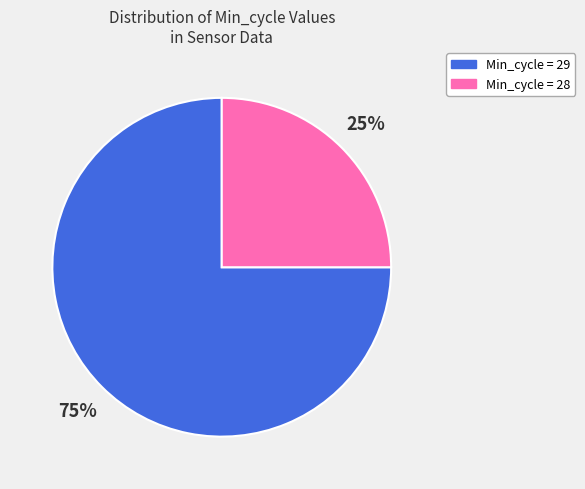

Is there any slice that represents more than half of the pie?

Yes